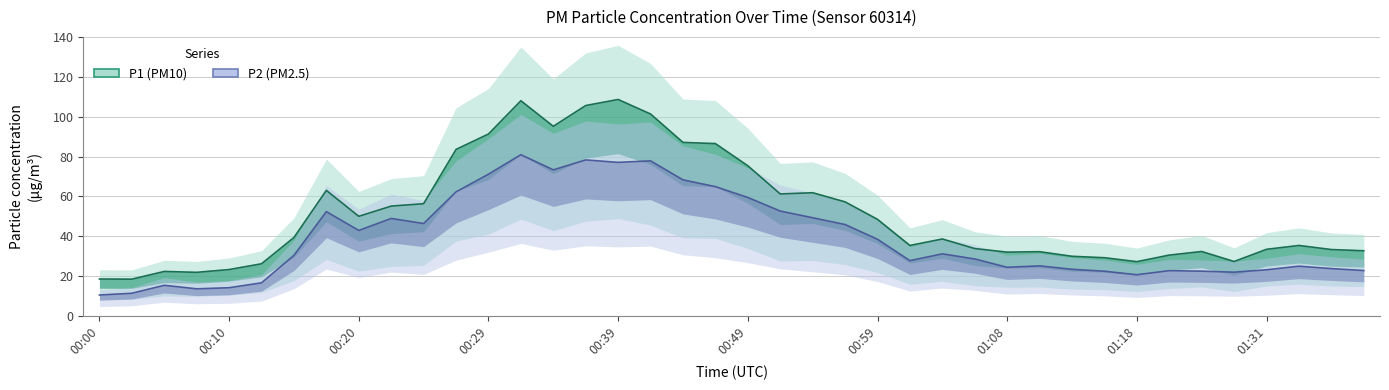

Which has a higher value, 34 or 20?

20